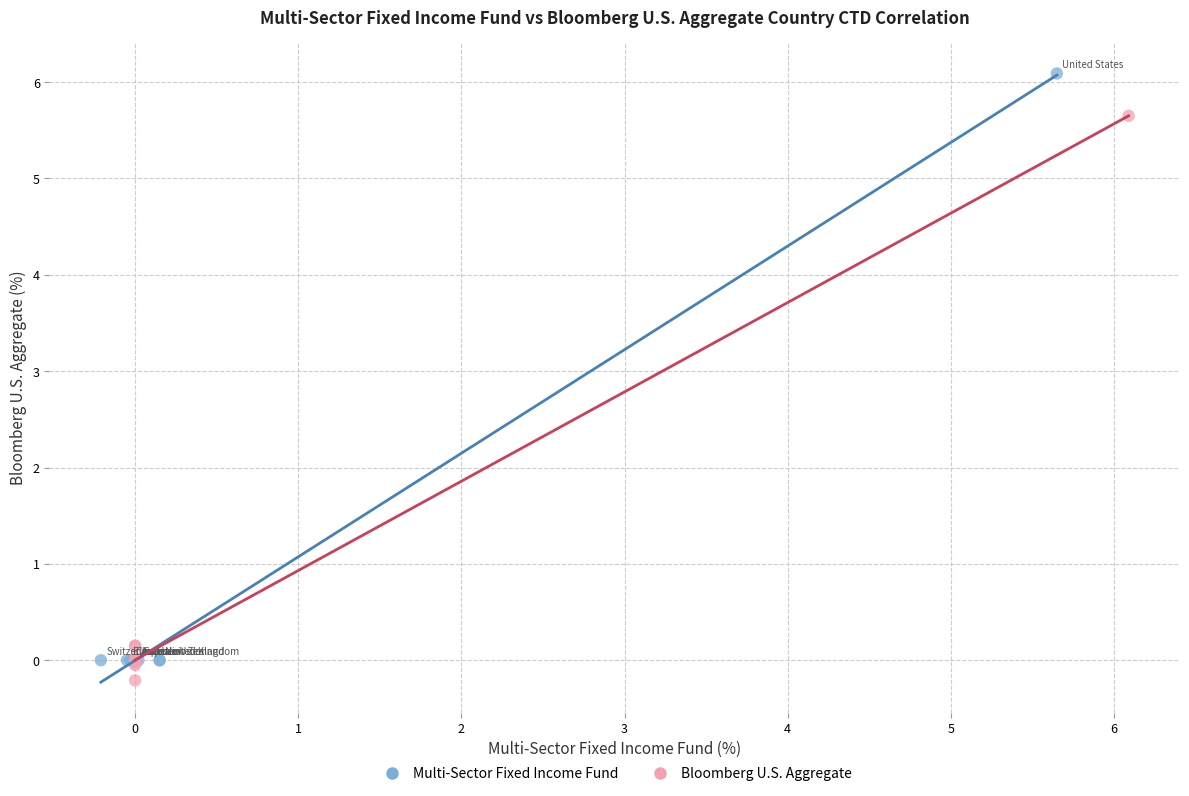

Which series reaches the maximum Y coordinate?

Multi-Sector Fixed Income Fund